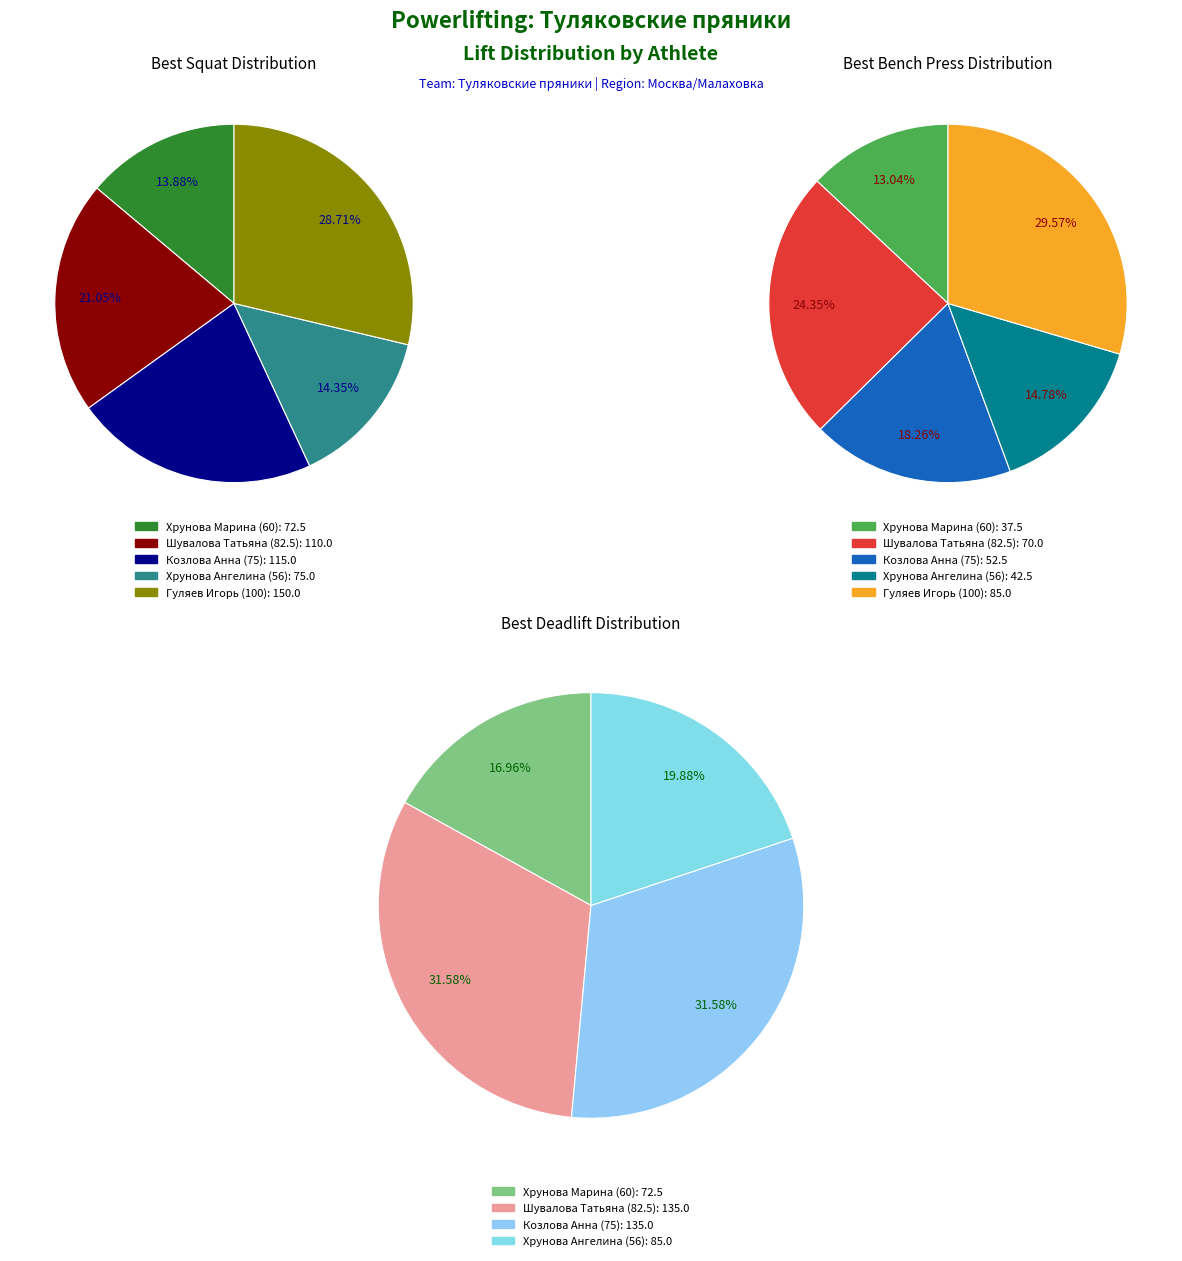

What is the largest slice in the pie chart?

Гуляев Игорь (100)